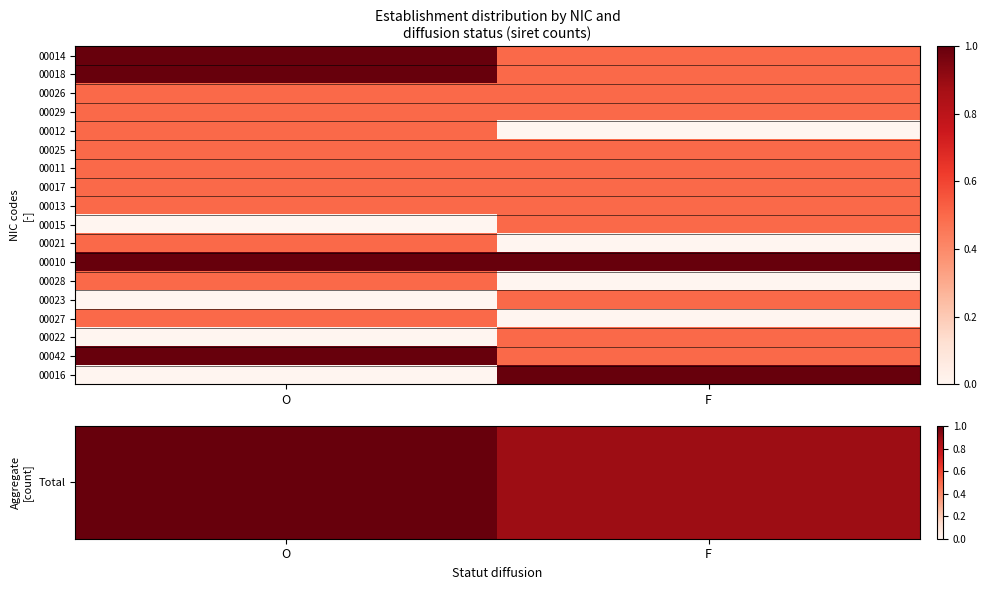

Rank the series by their maximum value, from highest to lowest.

Total, 00018, 00010, 00042, 00016, 00026, 00029, 00012, 00025, 00011, 00017, 00013, 00015, 00021, 00028, 00023, 00027, 00022